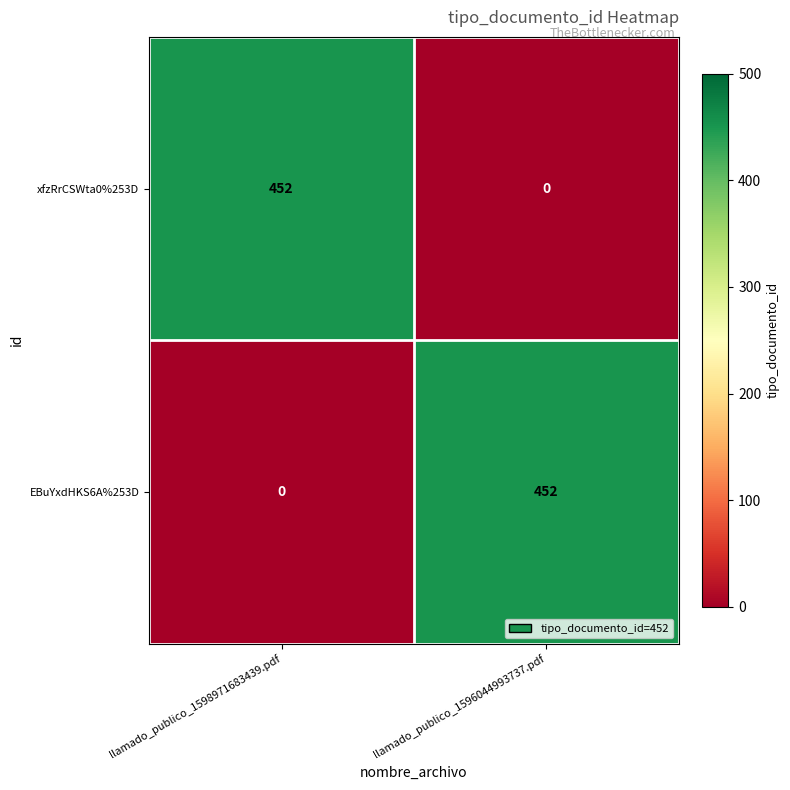

Reading left to right, list all the values displayed in this chart.

xfzRrCSWta0%253D: 452	0
EBuYxdHKS6A%253D: 0	452